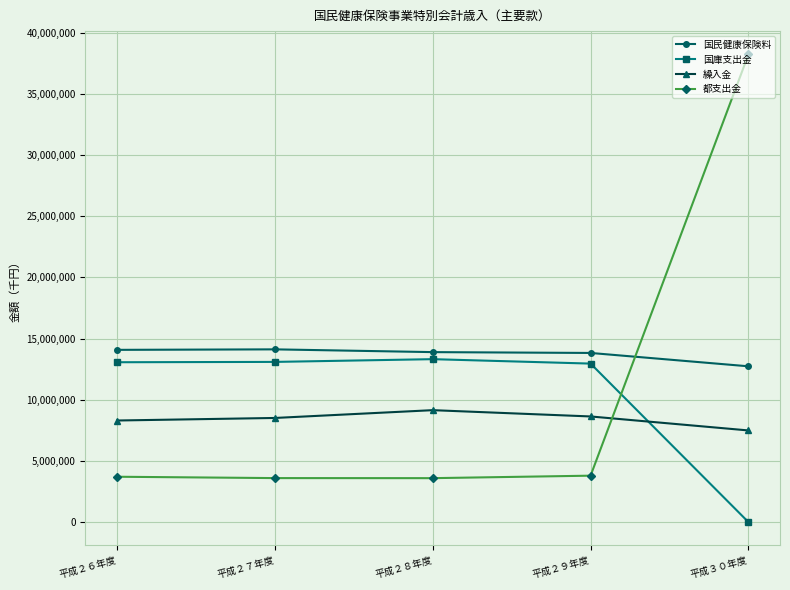

True or false: 繰入金 has more than 0 points higher than both neighbors.

True